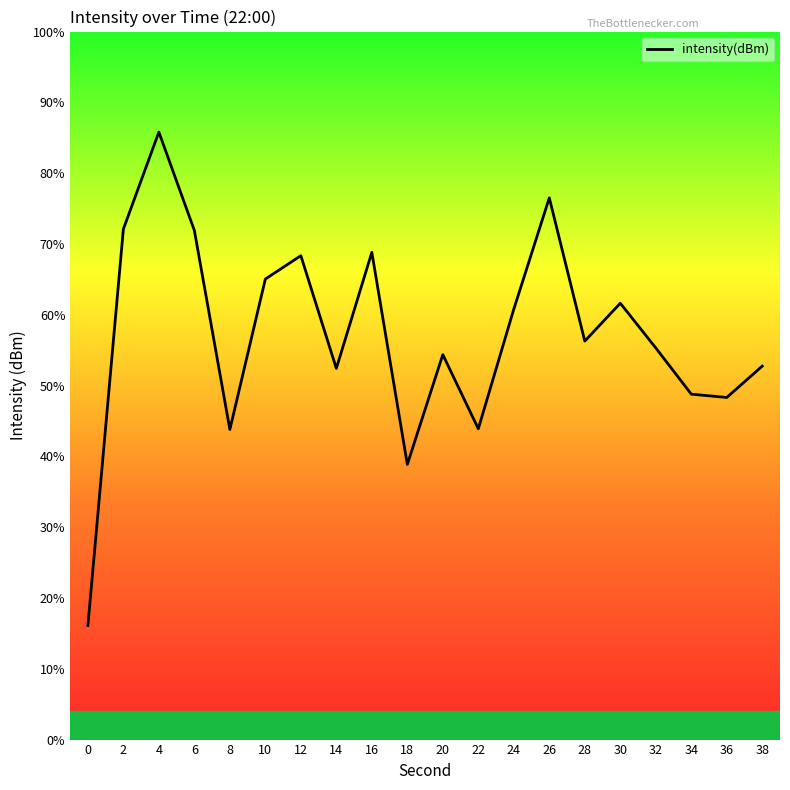

Where is the first local minimum?

8